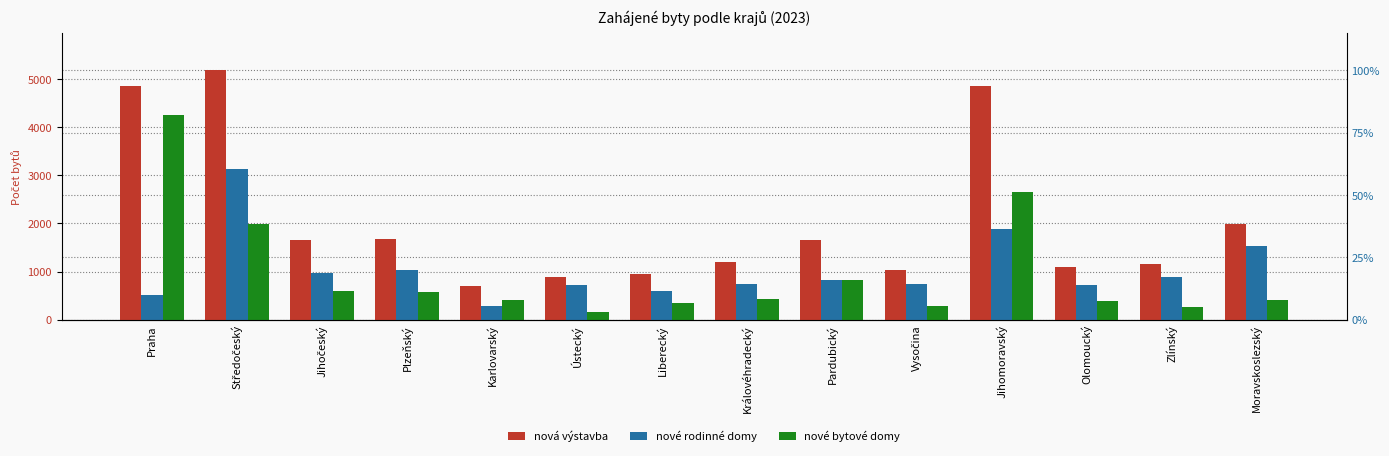

What are all the series names shown in the legend?

nová výstavba, nové rodinné domy, nové bytové domy